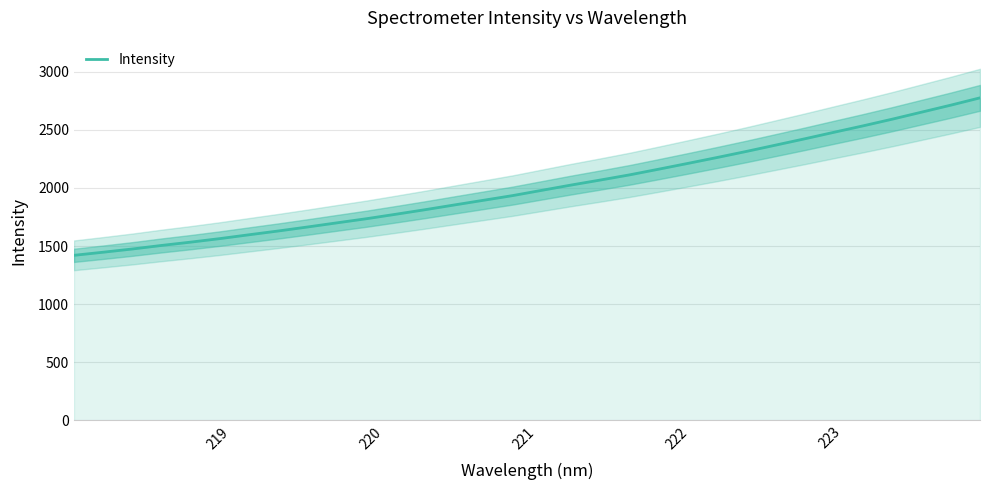

What is the lowest value of the Intensity series?

1420.0